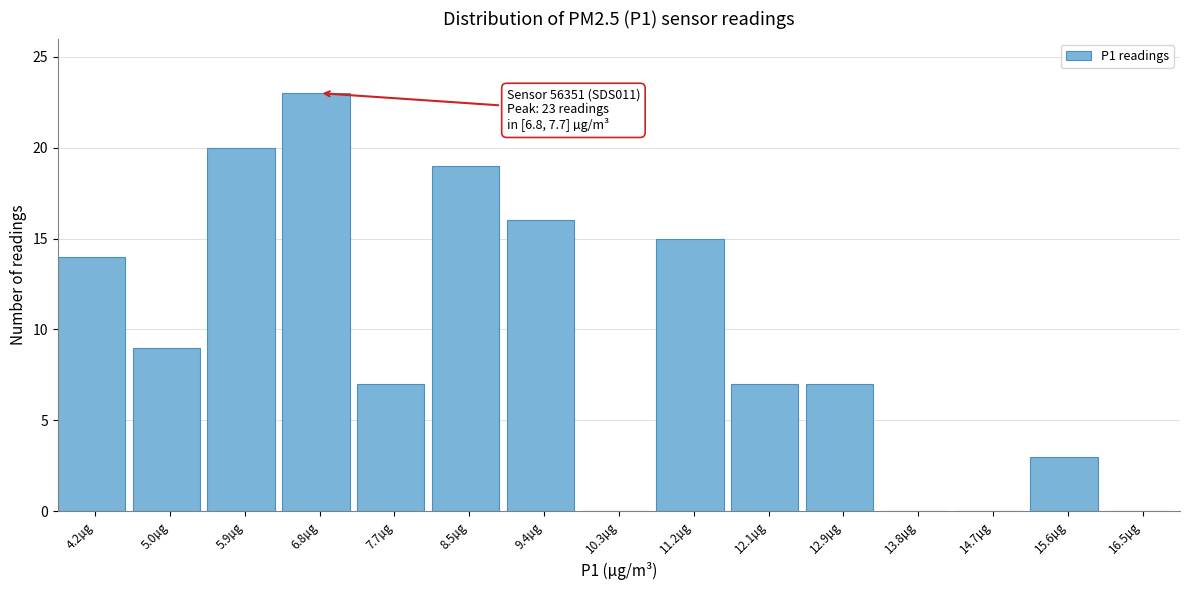

Reading left to right, transcribe all the data shown in this chart.

4.2µg=14	5.0µg=9	5.9µg=20	6.8µg=23	7.7µg=7	8.5µg=19	9.4µg=16	10.3µg=0	11.2µg=15	12.1µg=7	12.9µg=7	13.8µg=0	14.7µg=0	15.6µg=3	16.5µg=0